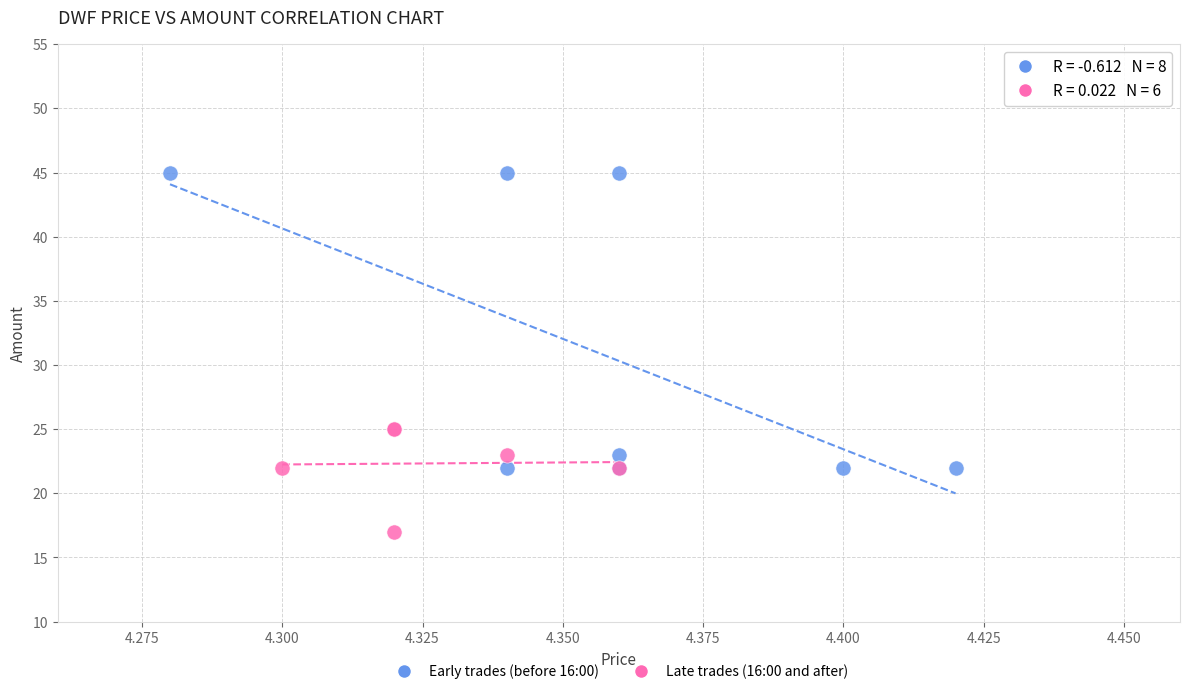

Which series has the largest Y range (max minus min)?

Early trades (before 16:00)